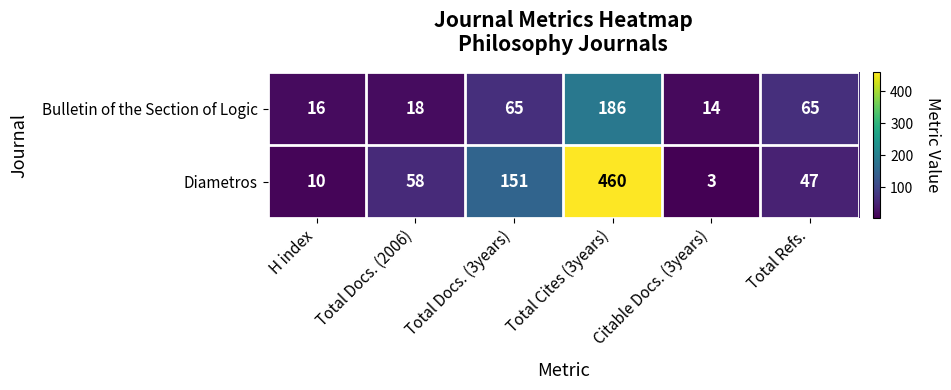

Count the number of categories in the chart.

6